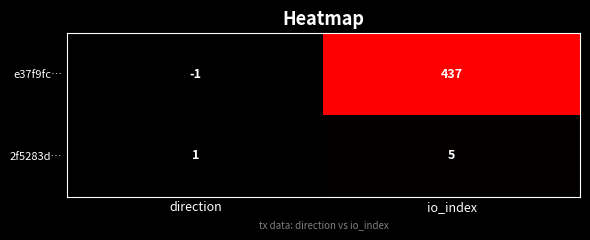

The e37f9fc… series shows -2 at direction. True or false?

False